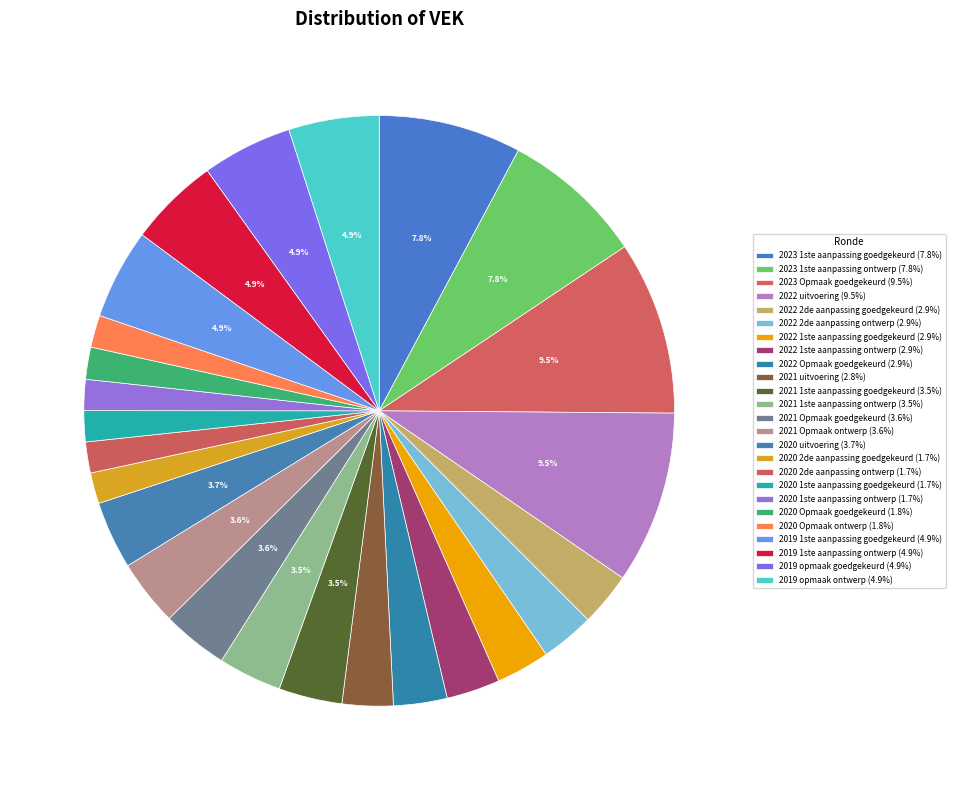

To the nearest percent, what percentage of the pie is 2022 1ste aanpassing goedgekeurd?

3%